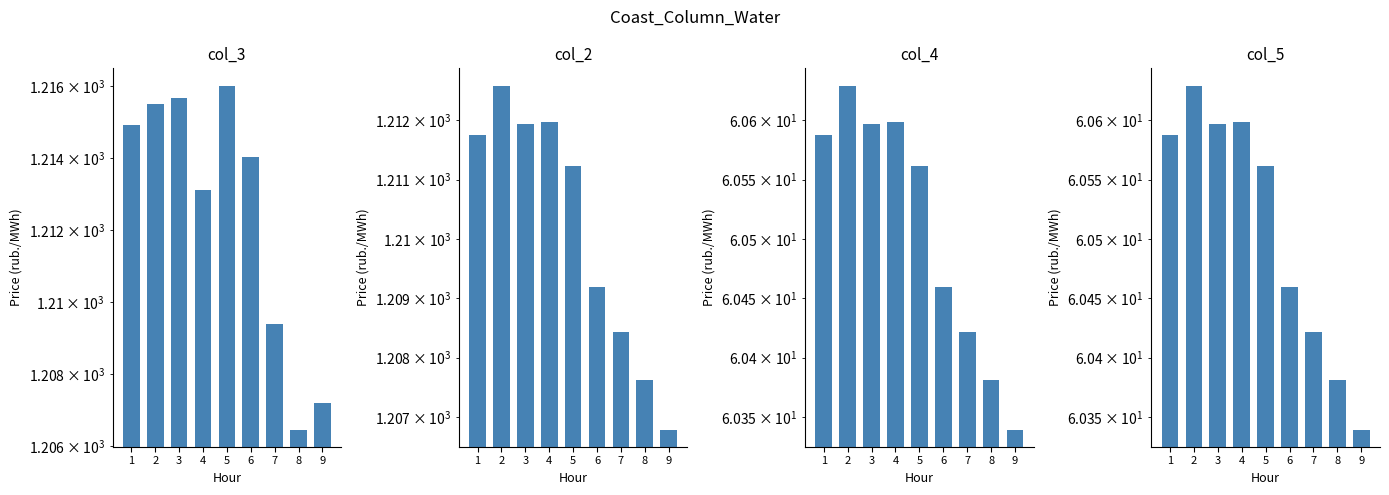

At 3, list the series in order from largest to smallest.

col_3, col_2, col_4, col_5